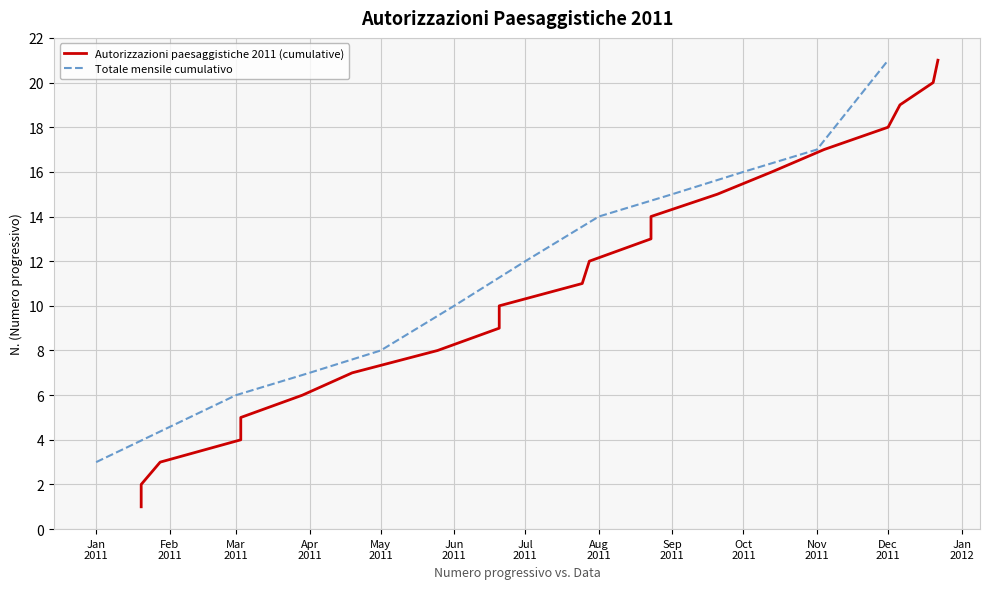

What is the difference between the second highest and second lowest values?

18